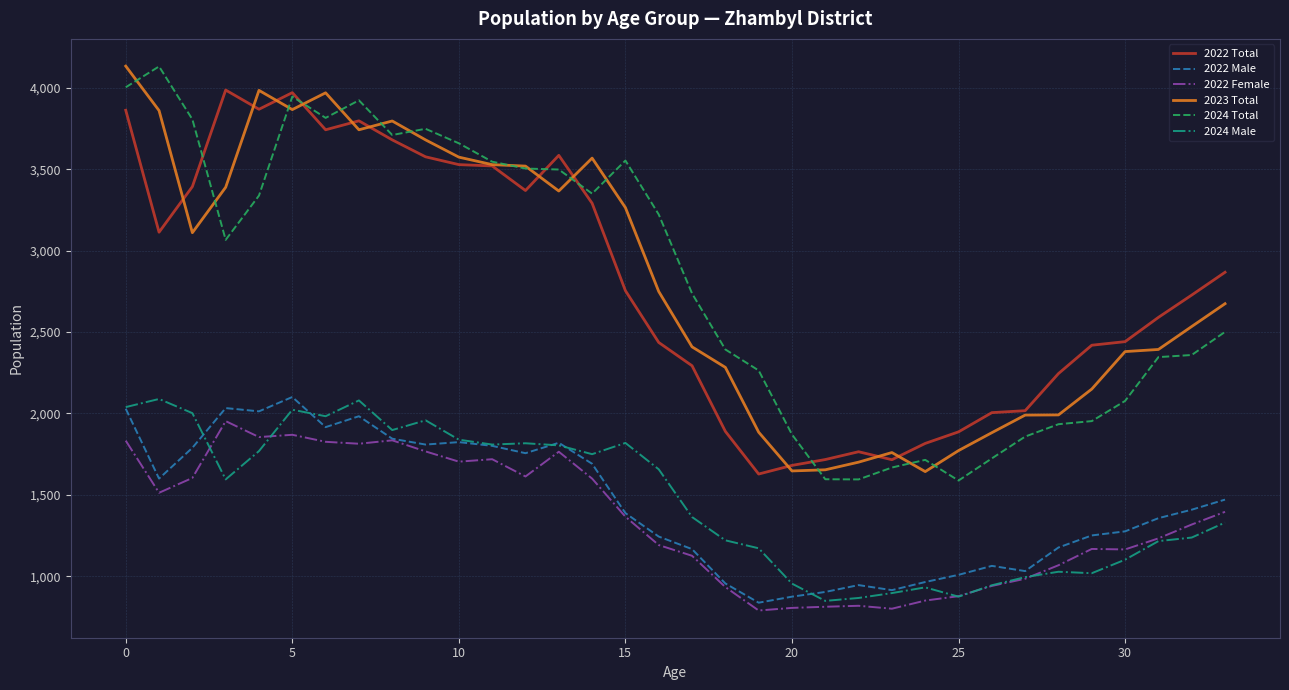

True or false: 2023 Total and 2024 Male cross at least once.

False